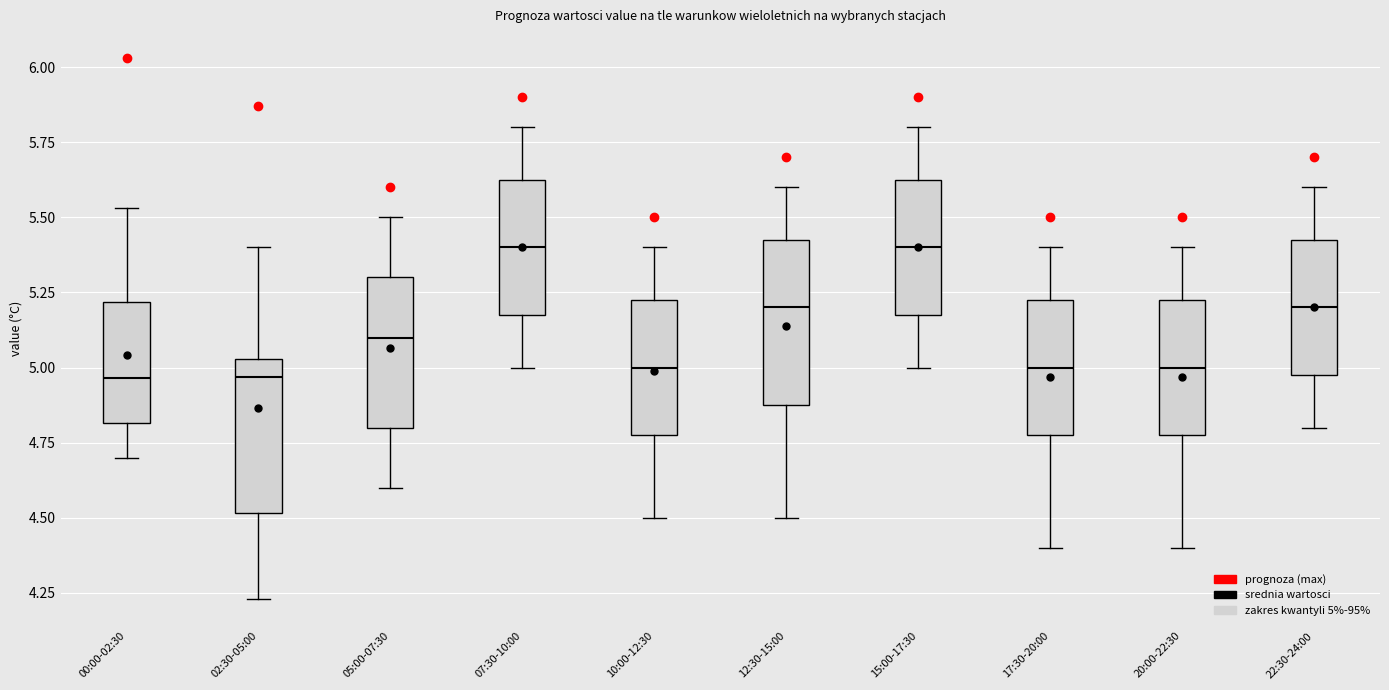

Reading left to right, read every box against the y-axis: the position of its median line, the range the box covers, and the ends of its whiskers. The values are not printed on the chart, so give them approximately, as read against the axis.

00:00-02:30: median 4.95, box 4.80 to 5.20, whiskers 4.70 to 5.55
02:30-05:00: median 4.95, box 4.50 to 5.05, whiskers 4.25 to 5.40
05:00-07:30: median 5.10, box 4.80 to 5.30, whiskers 4.60 to 5.50
07:30-10:00: median 5.40, box 5.20 to 5.65, whiskers 5.00 to 5.80
10:00-12:30: median 5.00, box 4.80 to 5.25, whiskers 4.50 to 5.40
12:30-15:00: median 5.20, box 4.90 to 5.45, whiskers 4.50 to 5.60
15:00-17:30: median 5.40, box 5.20 to 5.65, whiskers 5.00 to 5.80
17:30-20:00: median 5.00, box 4.80 to 5.25, whiskers 4.40 to 5.40
20:00-22:30: median 5.00, box 4.80 to 5.25, whiskers 4.40 to 5.40
22:30-24:00: median 5.20, box 5.00 to 5.45, whiskers 4.80 to 5.60